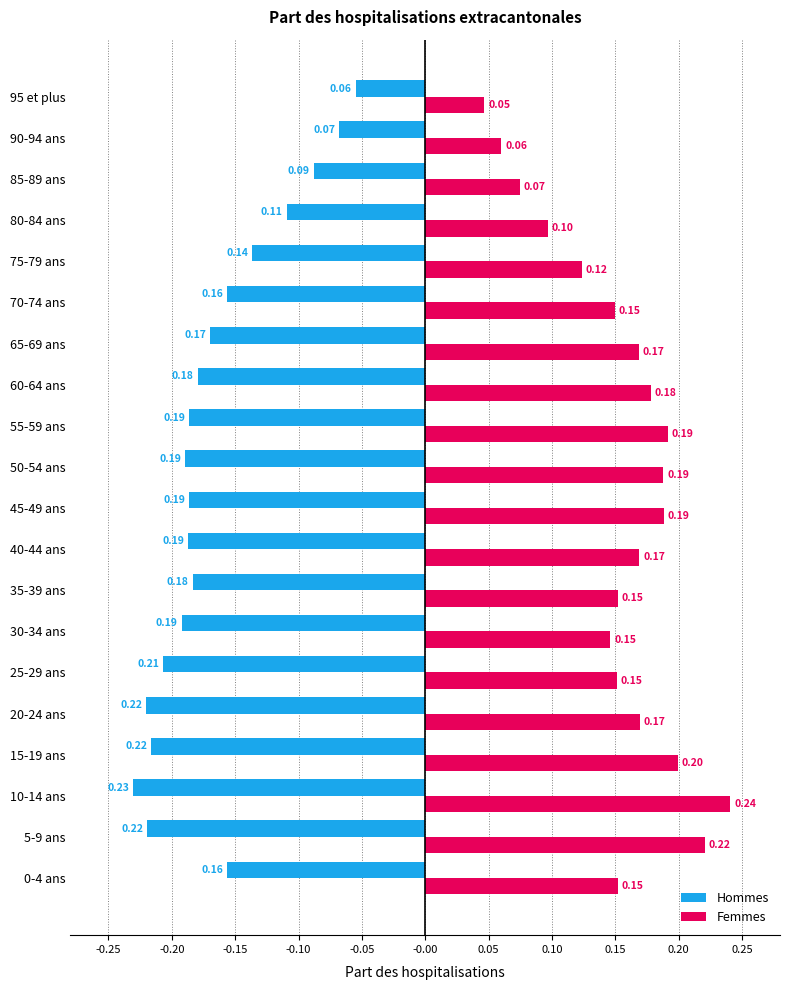

Which series has the largest range (max minus min)?

Femmes